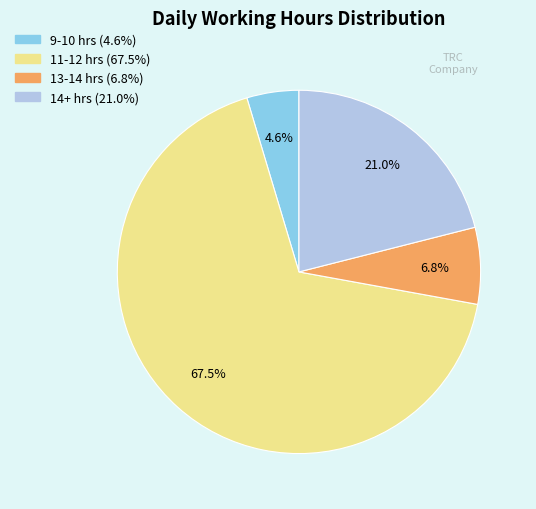

To the nearest percent, what is the average slice percentage?

25%